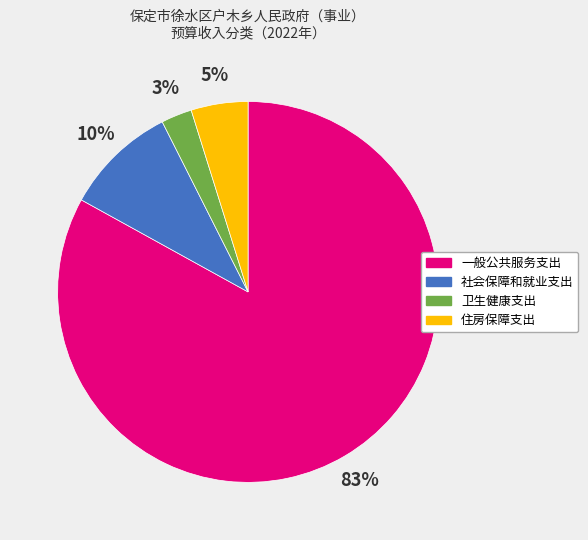

What percentage is the 住房保障支出 slice, to the nearest percent?

5%